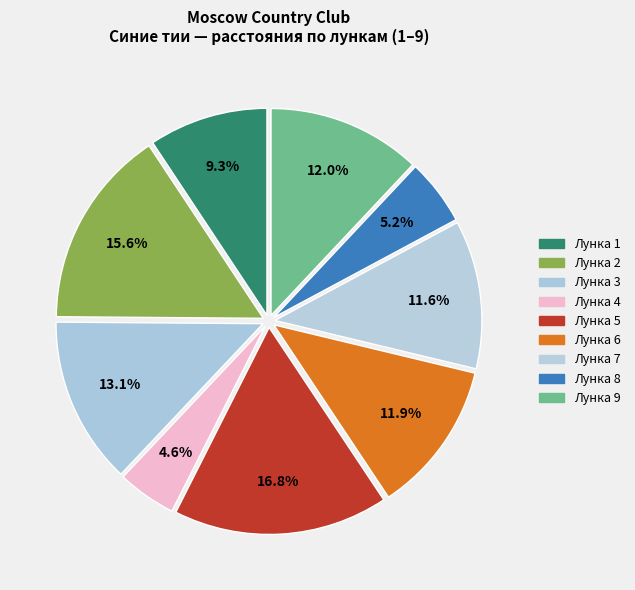

Rank the categories by value from highest to lowest.

5, 2, 3, 9, 6, 7, 1, 8, 4